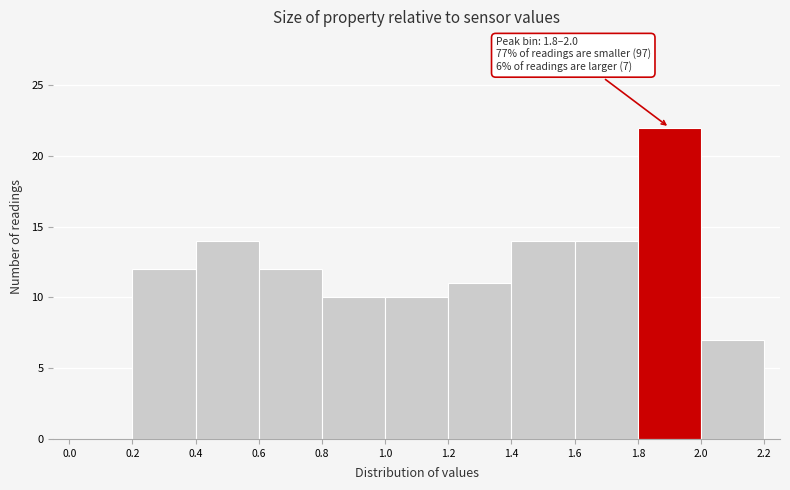

Which range on the x-axis has the tallest bar?

1.8 to 2.0